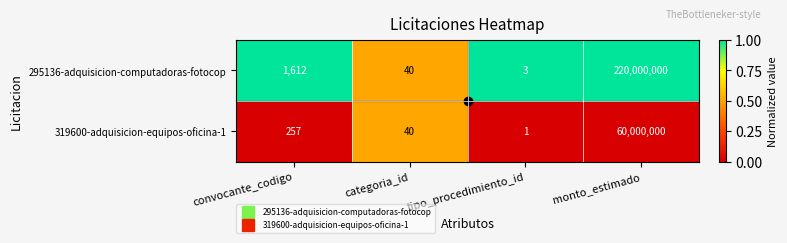

At which category is the sum across all series the highest?

monto_estimado